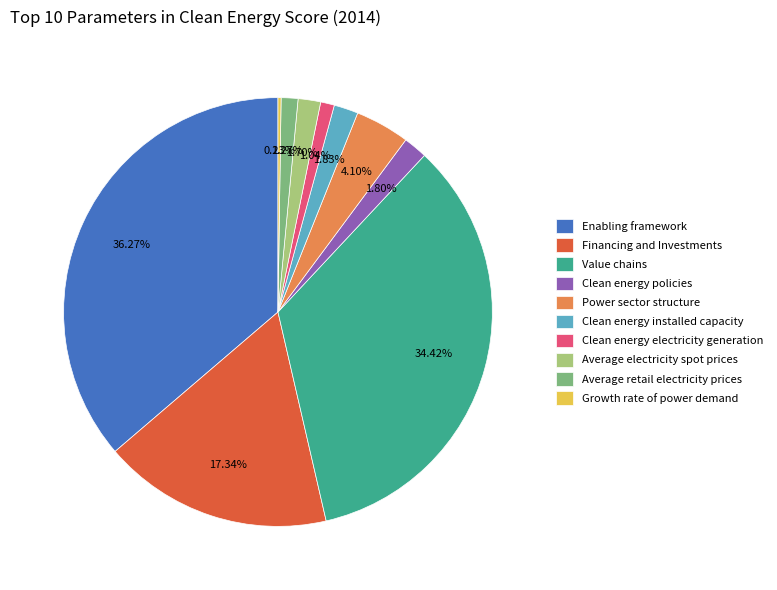

To the nearest percent, what portion does Average retail electricity prices represent?

1%